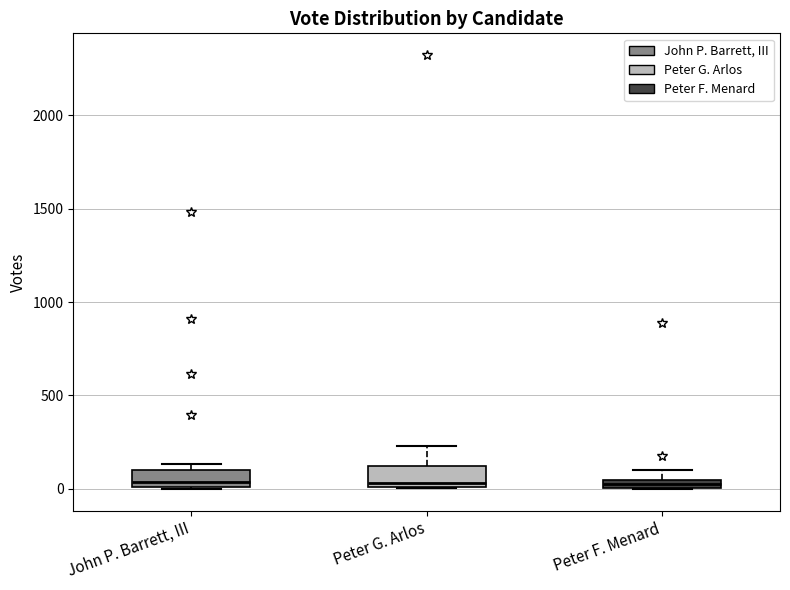

Where is the upper edge of the box for John P. Barrett, III on the y-axis? The values are not printed on the chart, so give them approximately, as read against the axis.

100